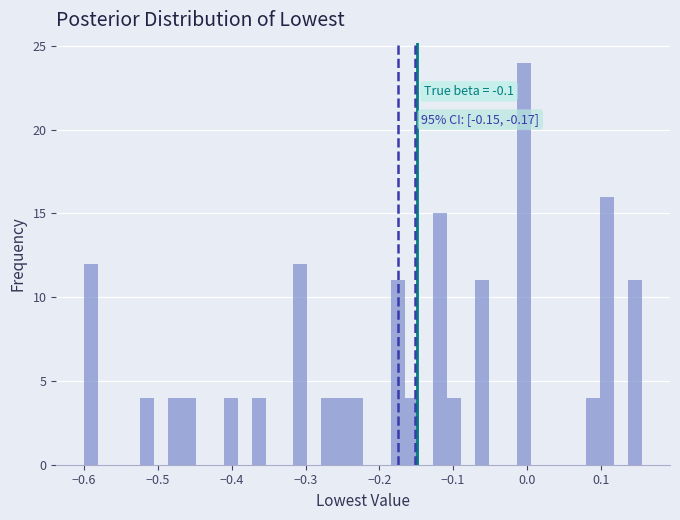

Around what value on the x-axis is the tallest bar? Give the approximate position of its centre, as read against the axis.

0.00